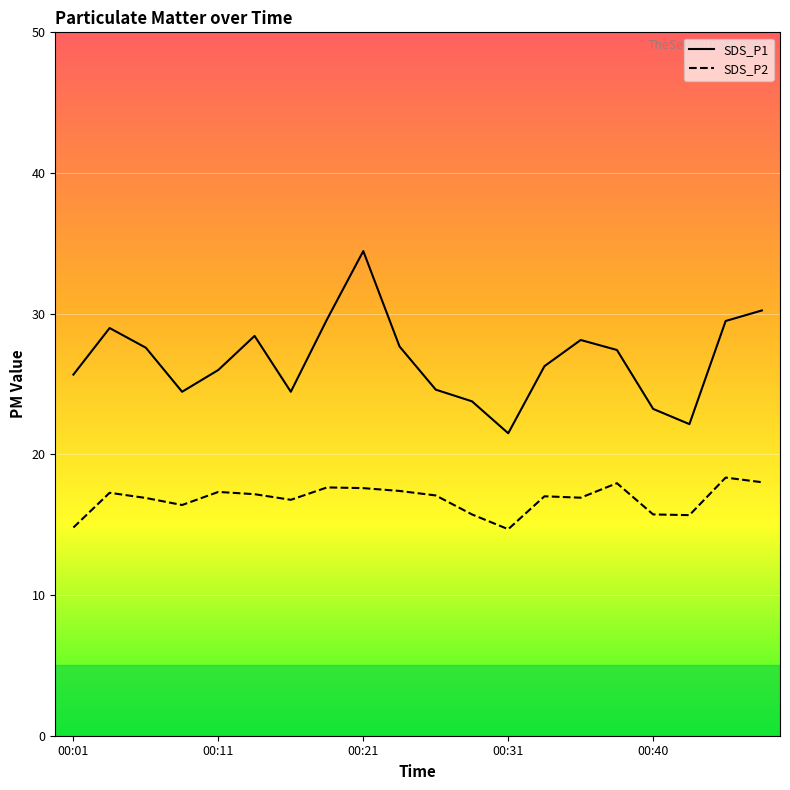

In SDS_P1, how many points are higher than both neighbors (excluding endpoints)?

4